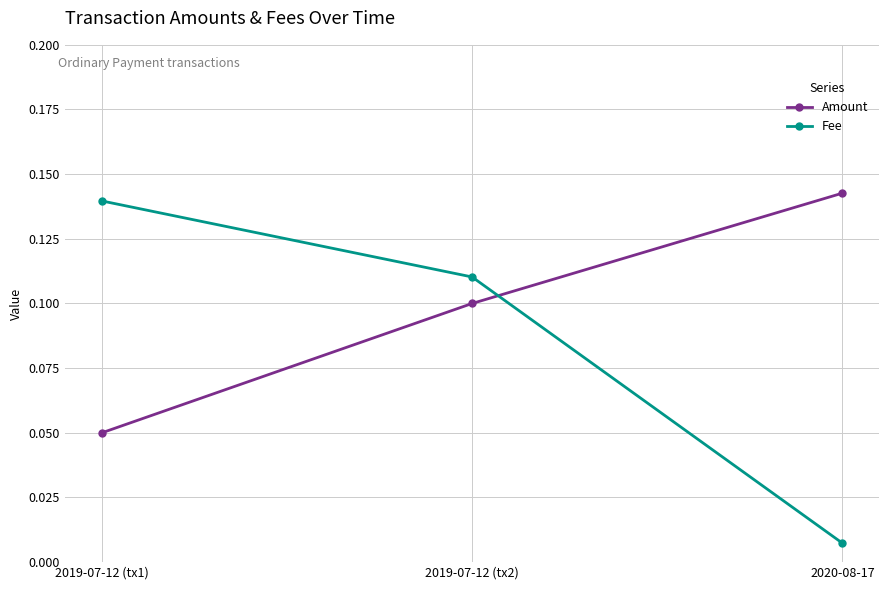

Which category has the highest value in the Amount series?

2020-08-17